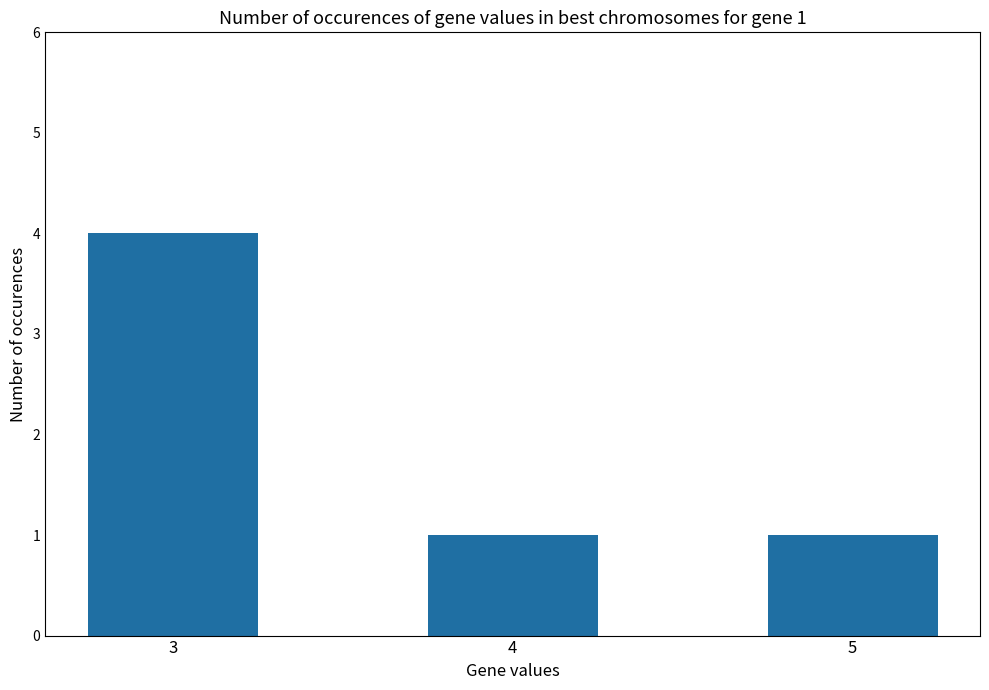

What is the ratio of the value at 3 to the value at 5?

4.0